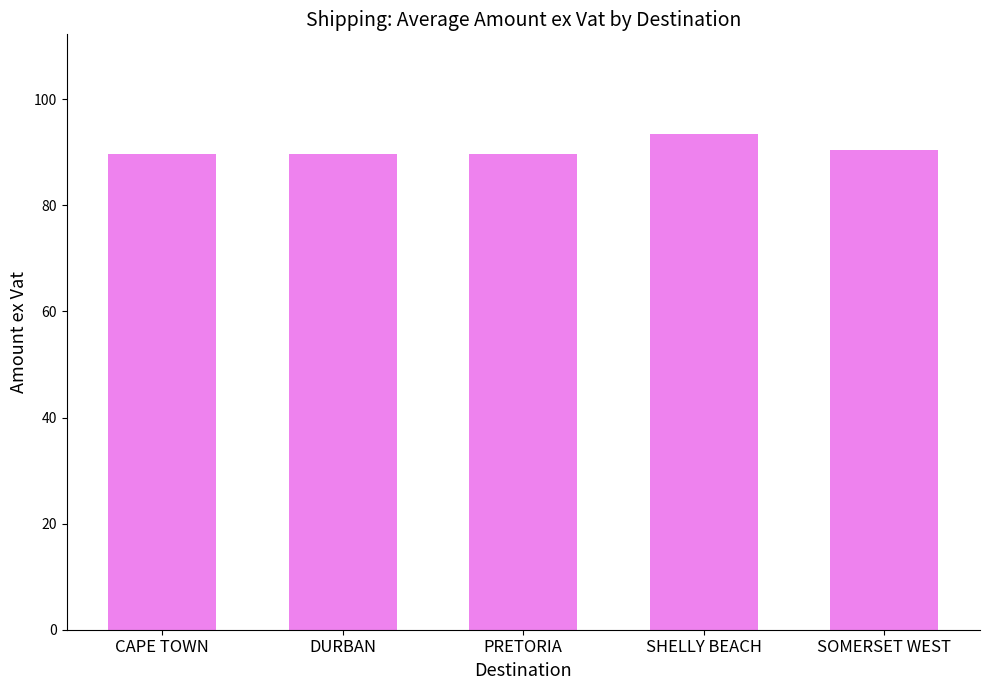

Read the value at SOMERSET WEST.

90.5